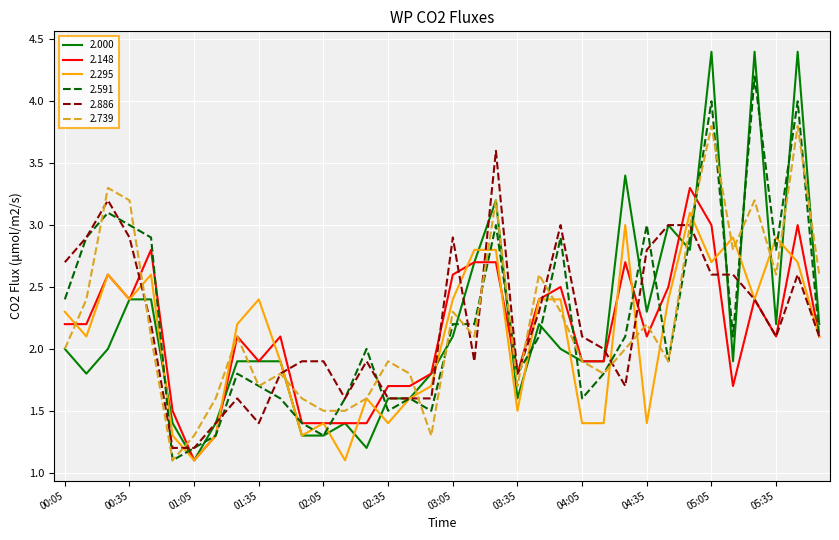

List the series in order of their peak value, lowest first.

2.295, 2.148, 2.886, 2.739, 2.591, 2.000